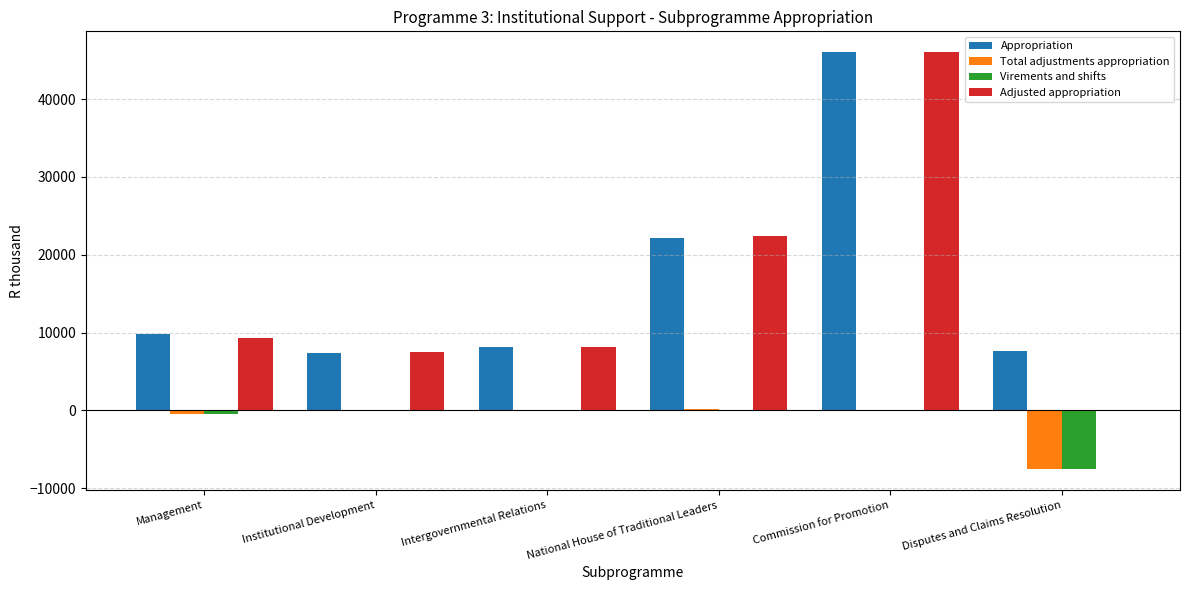

What is the sum of all Appropriation values?

101068